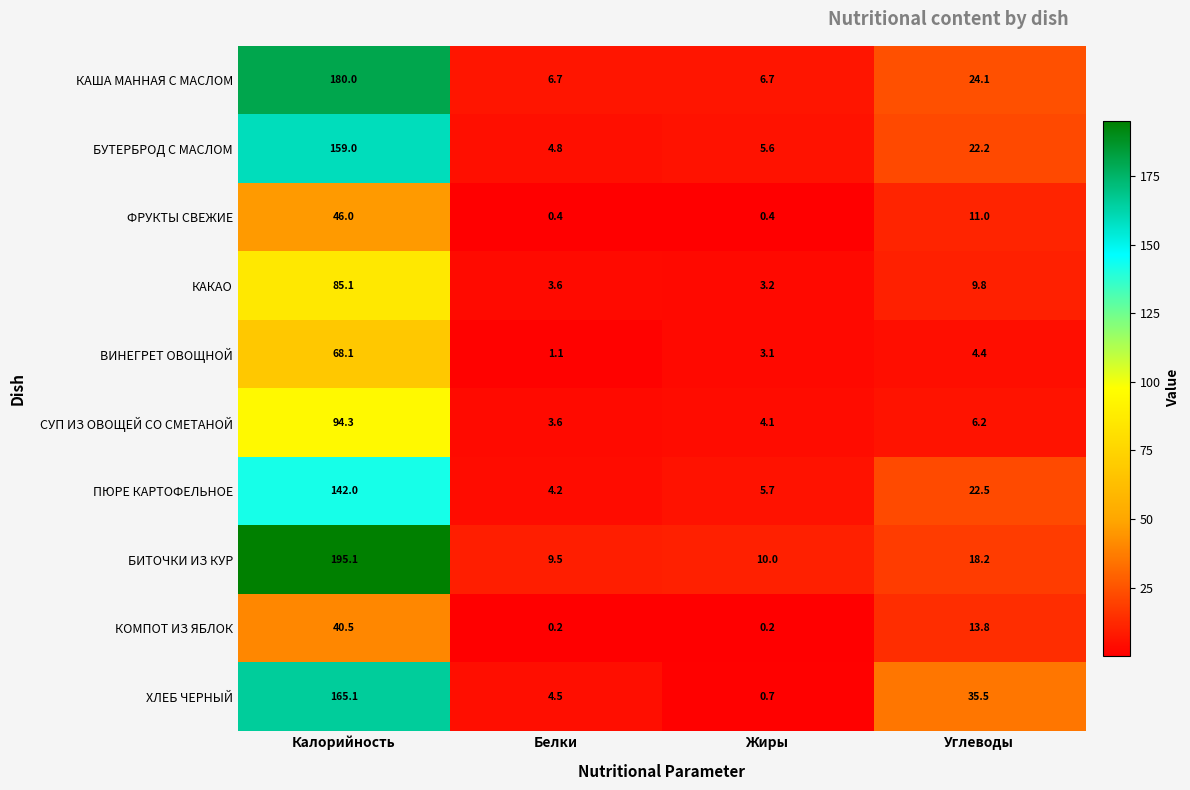

Rank the series at Углеводы from highest to lowest value.

ХЛЕБ ЧЕРНЫЙ, КАША МАННАЯ С МАСЛОМ, ПЮРЕ КАРТОФЕЛЬНОЕ, БУТЕРБРОД С МАСЛОМ, БИТОЧКИ ИЗ КУР, КОМПОТ ИЗ ЯБЛОК, ФРУКТЫ СВЕЖИЕ, КАКАО, СУП ИЗ ОВОЩЕЙ СО СМЕТАНОЙ, ВИНЕГРЕТ ОВОЩНОЙ